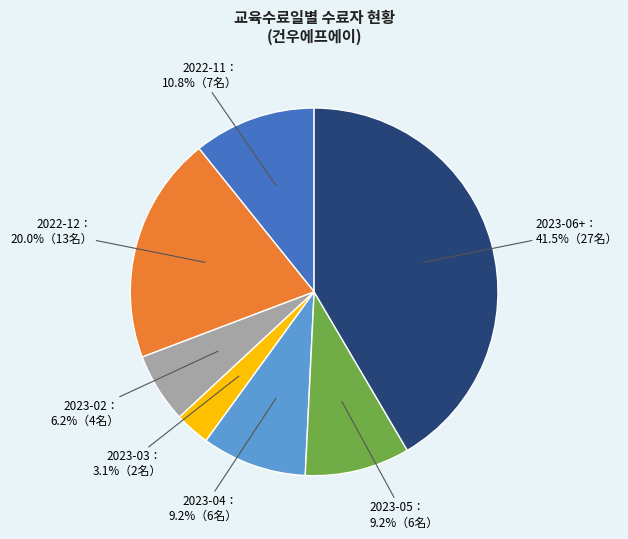

Is there any slice that represents more than half of the pie?

No